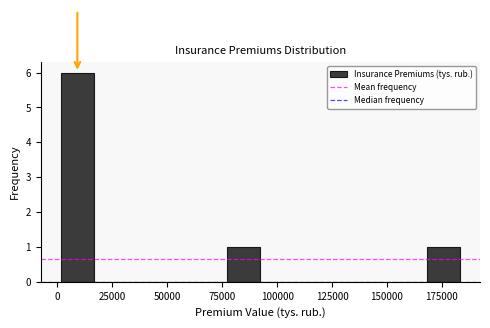

Around what value on the x-axis is the tallest bar? Give the approximate position of its centre, as read against the axis.

10000